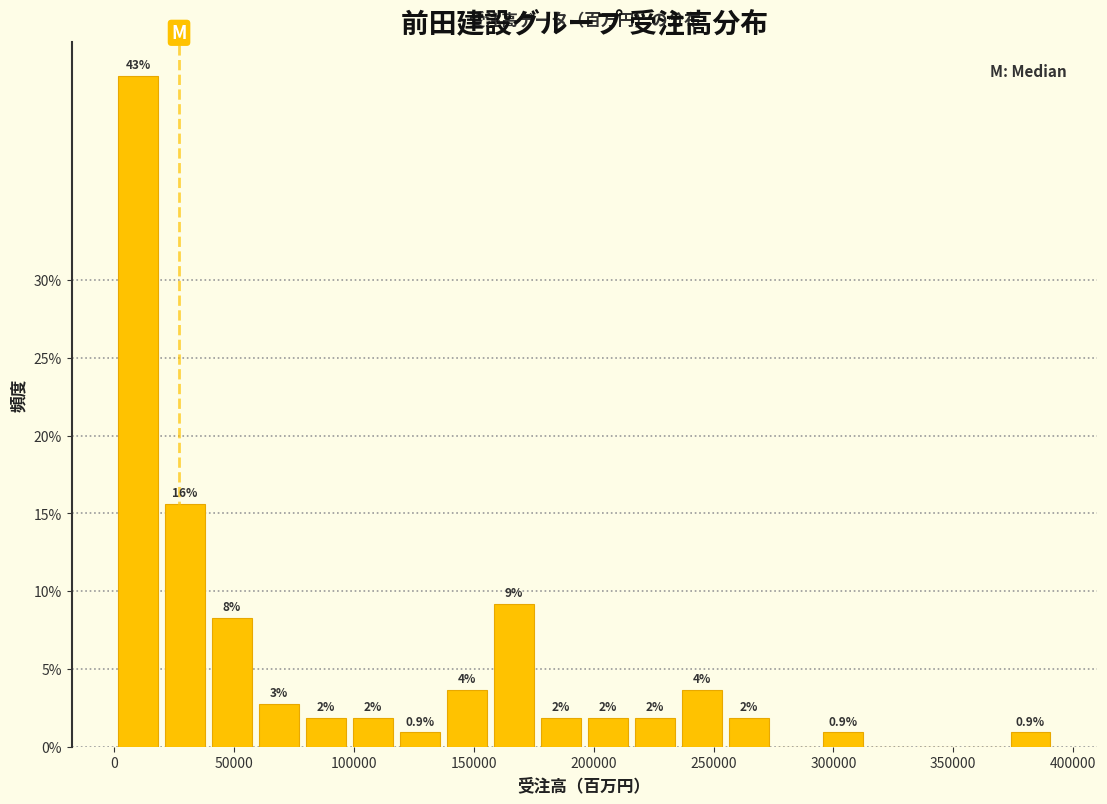

Around what value on the x-axis is the tallest bar? Give the approximate position of its centre, as read against the axis.

10000